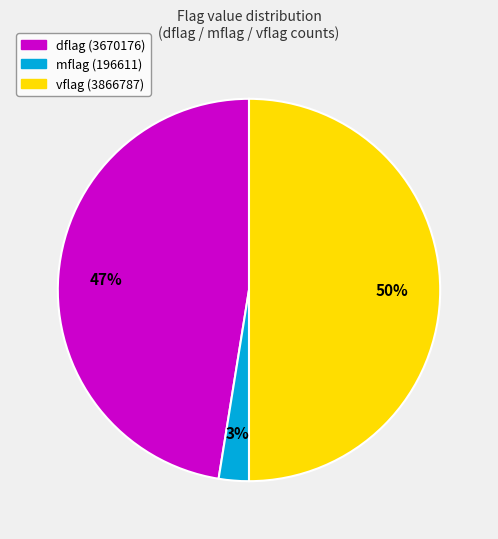

Is it true that vflag is 61% of the pie?

False